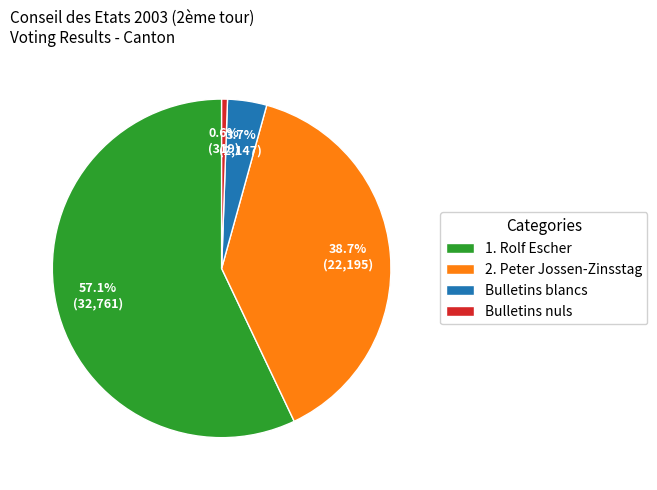

To the nearest percent, what is the difference between the Bulletins nuls and 2. Peter Jossen-Zinsstag slice percentages?

38%